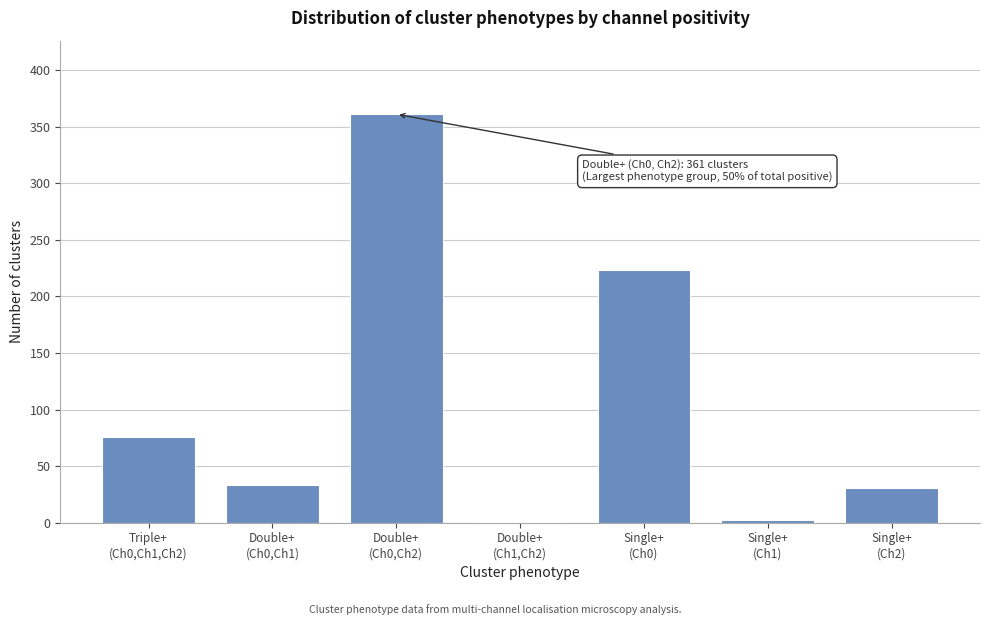

What is the greatest value displayed?

361